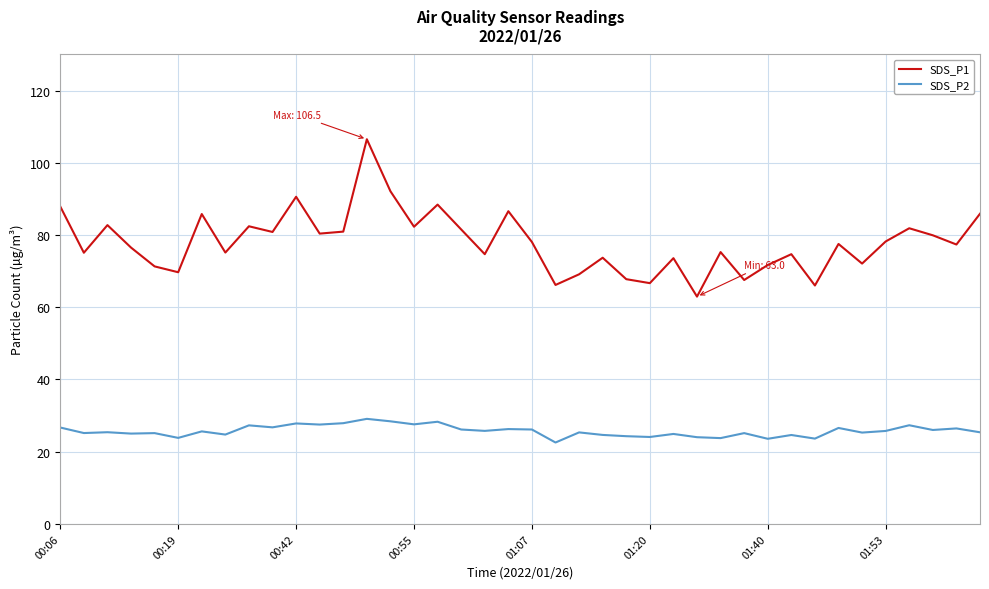

List the series in order of their overall mean, highest first.

SDS_P1, SDS_P2